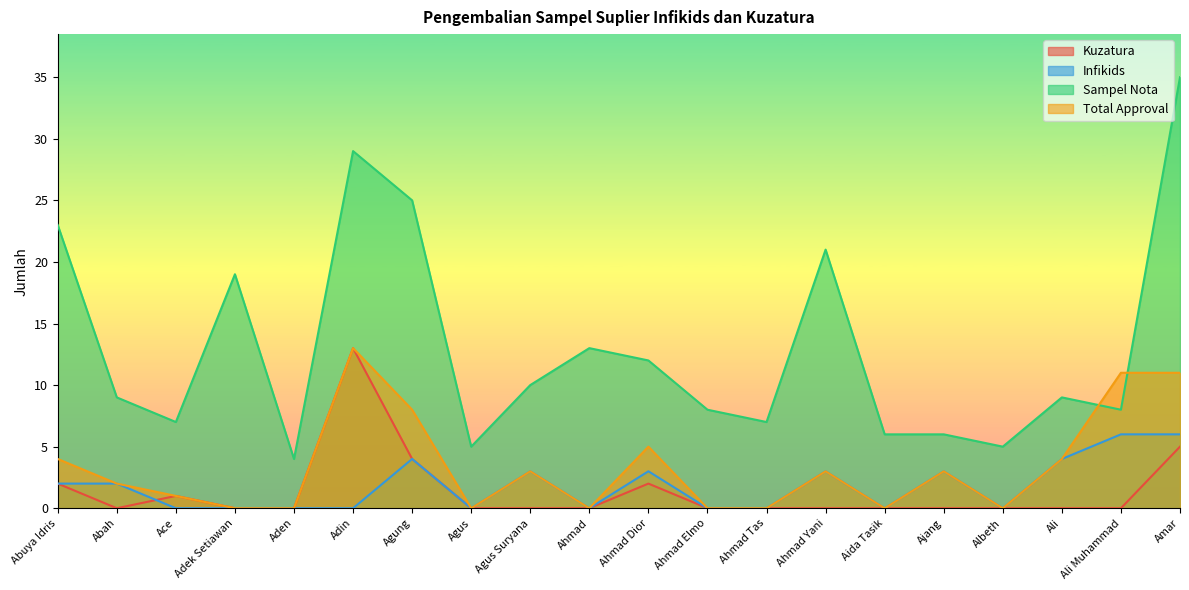

The value of Infikids at Abuya Idris is 3. True or false?

False